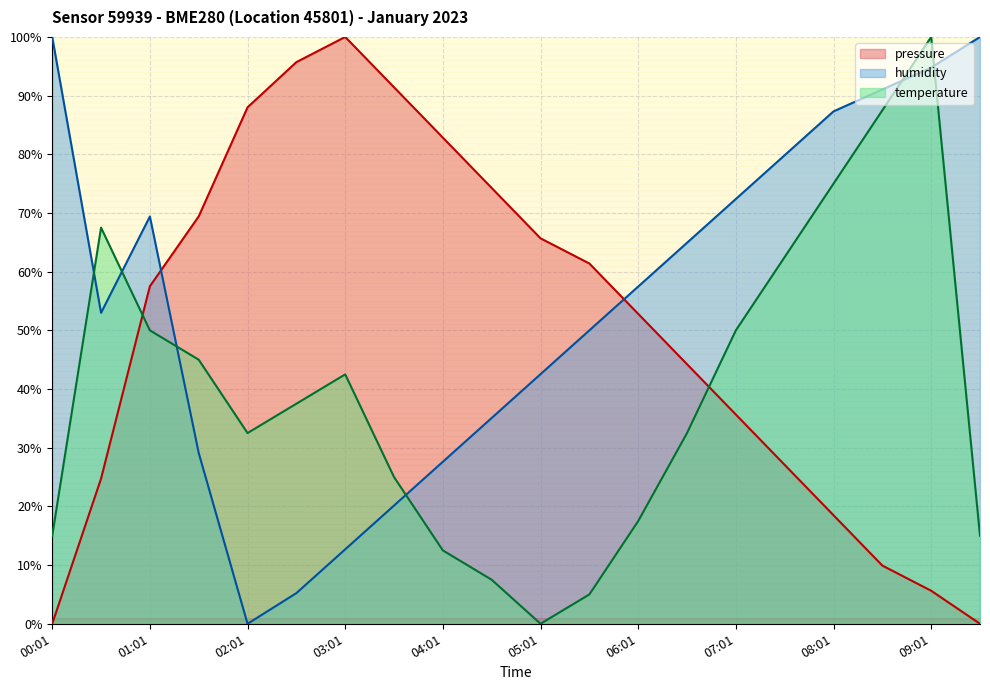

What is the total value across all series at 08:01?

180.8